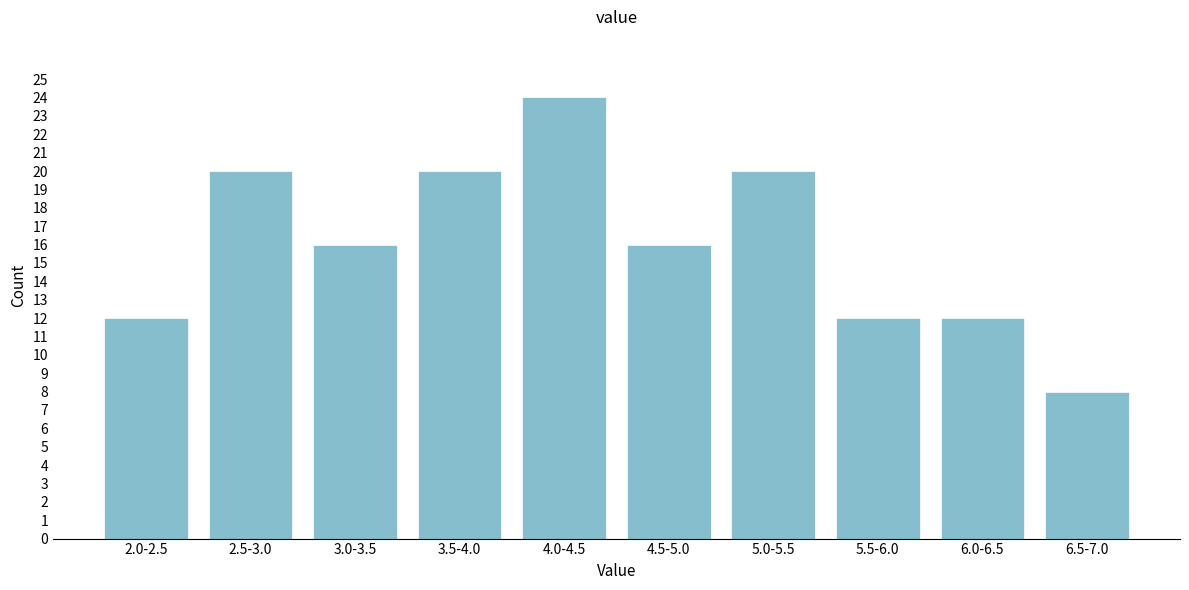

Reading left to right, list all the values displayed in this chart.

2.0-2.5=12	2.5-3.0=20	3.0-3.5=16	3.5-4.0=20	4.0-4.5=24	4.5-5.0=16	5.0-5.5=20	5.5-6.0=12	6.0-6.5=12	6.5-7.0=8